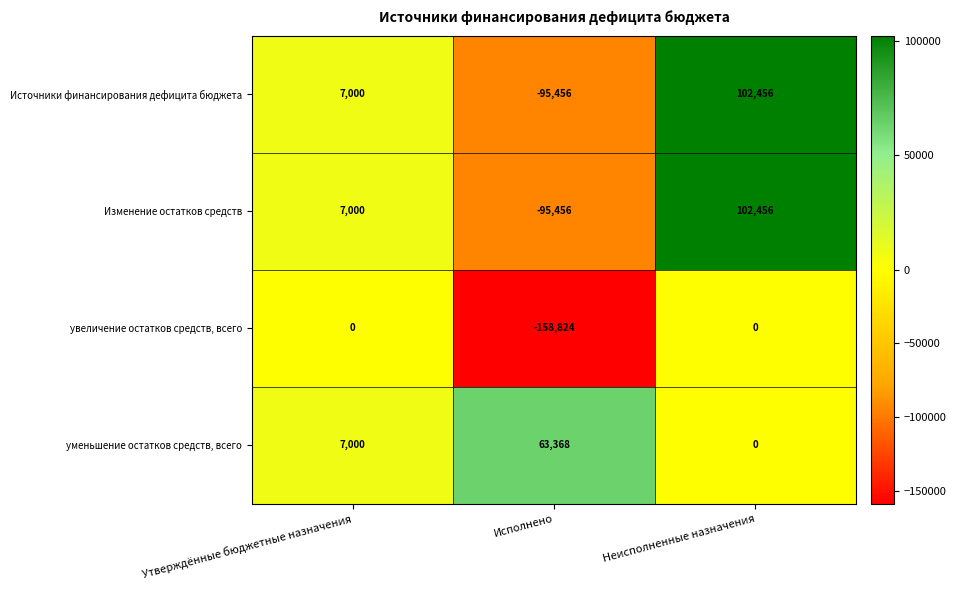

What is the average value of the увеличение остатков средств, всего series?

-52941